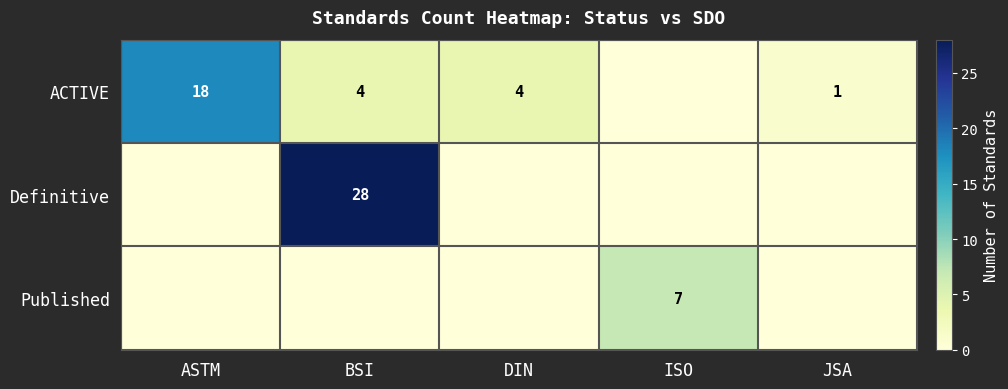

Is it true that ACTIVE equals 31 at ASTM?

False